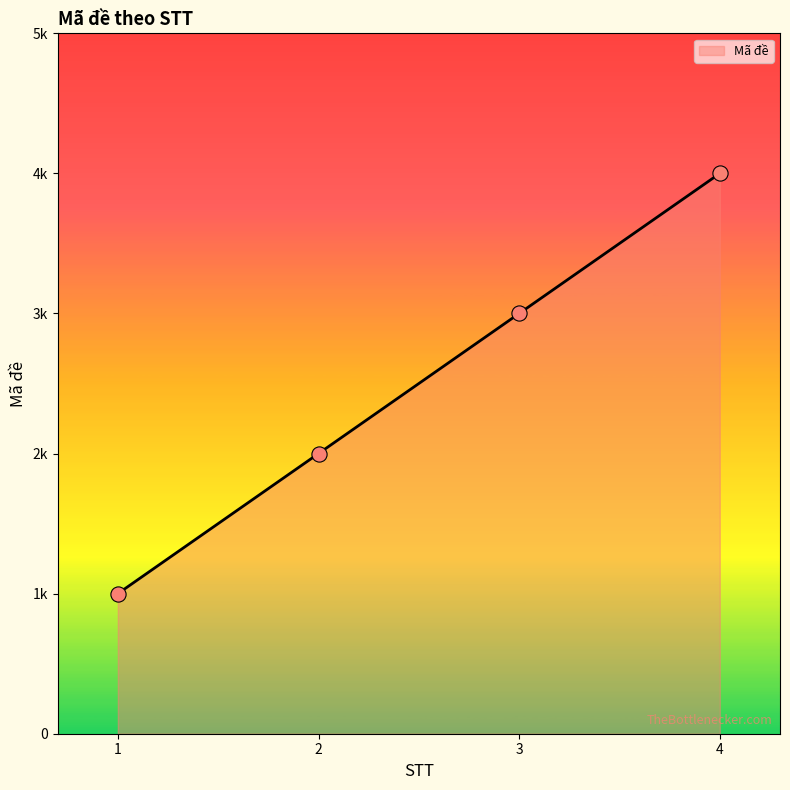

Which has a higher value, 1 or 4?

4